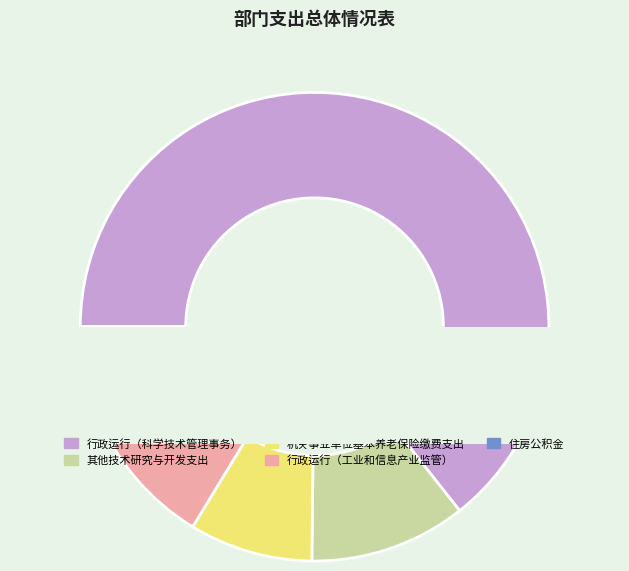

Combined, what portion of the pie is 其他技术研究与开发支出 and 机关事业单位基本养老保险缴费支出?

19.3%